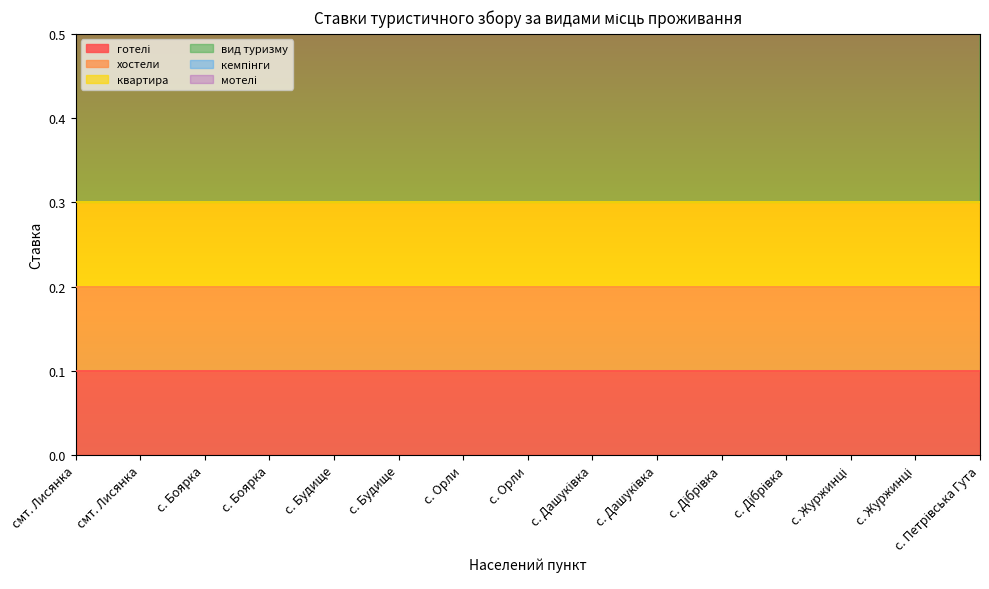

Is the value of мотелі at с. Журжинці greater than the value of хостели at с. Дібрівка?

No